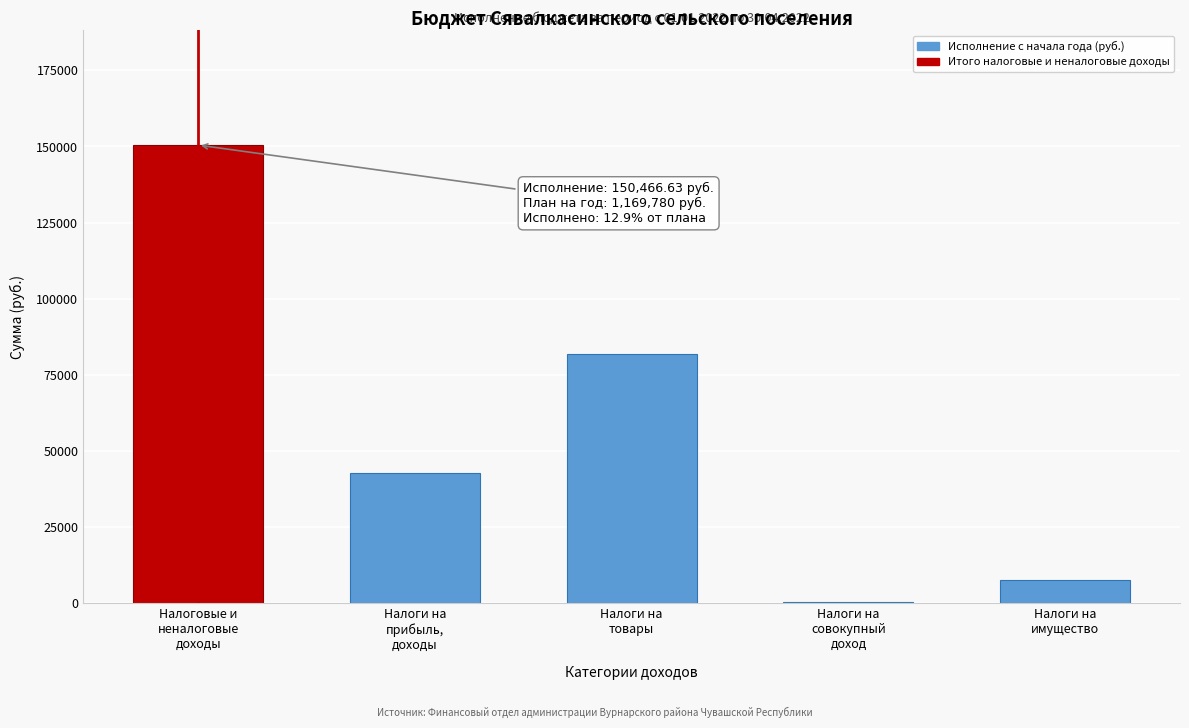

What is the sum of all values?

283384.3